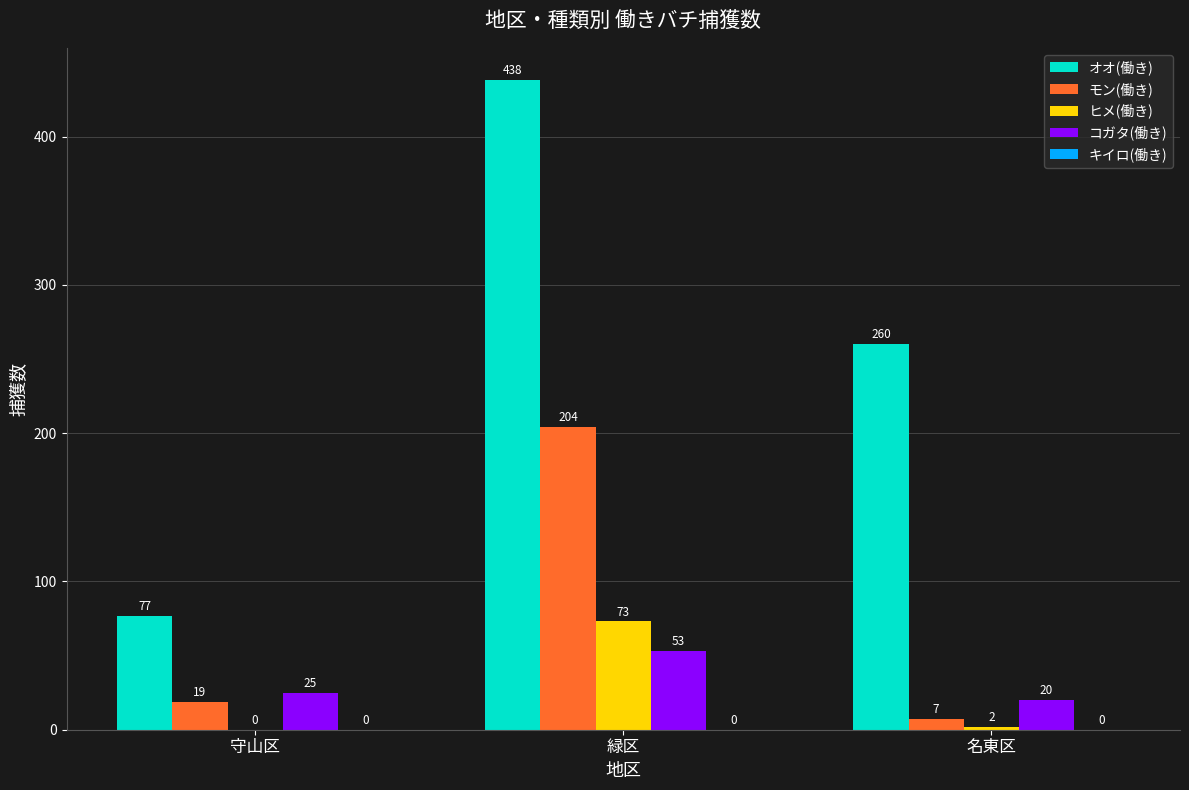

Between 守山区 and 名東区, which series saw the biggest shift?

オオ(働き)